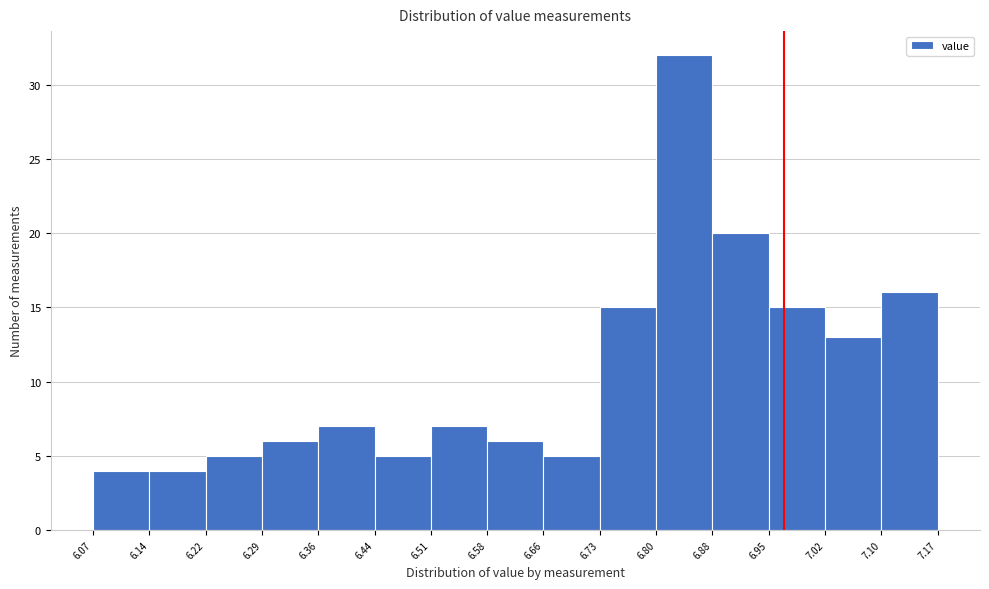

Reading left to right, list every bar in this chart as the range it spans on the x-axis followed by its height. The values are not printed on the chart, so give them approximately, as read against the axis.

6.07 to 6.14: 4
6.14 to 6.22: 4
6.22 to 6.29: 5
6.29 to 6.36: 6
6.36 to 6.44: 7
6.44 to 6.51: 5
6.51 to 6.58: 7
6.58 to 6.66: 6
6.66 to 6.73: 5
6.73 to 6.80: 15
6.80 to 6.88: 32
6.88 to 6.95: 20
6.95 to 7.02: 15
7.02 to 7.10: 13
7.10 to 7.17: 16